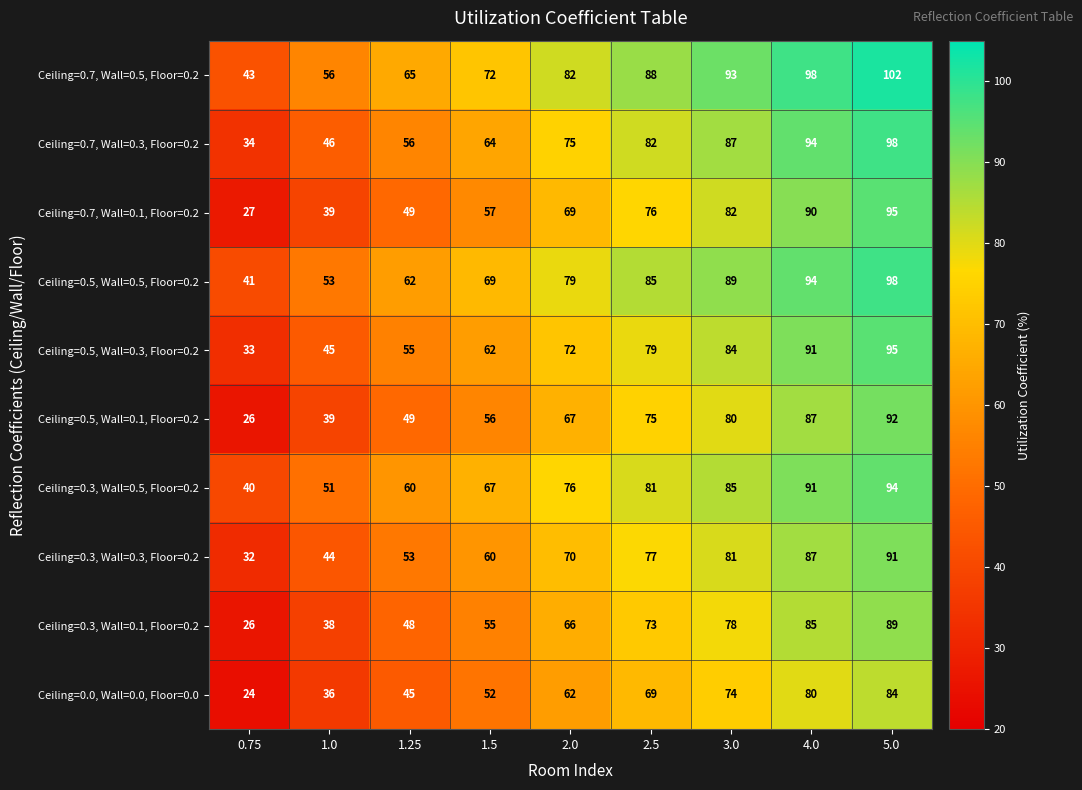

The value of Ceiling=0.3, Wall=0.1, Floor=0.2 at 0.75 is 26. True or false?

True